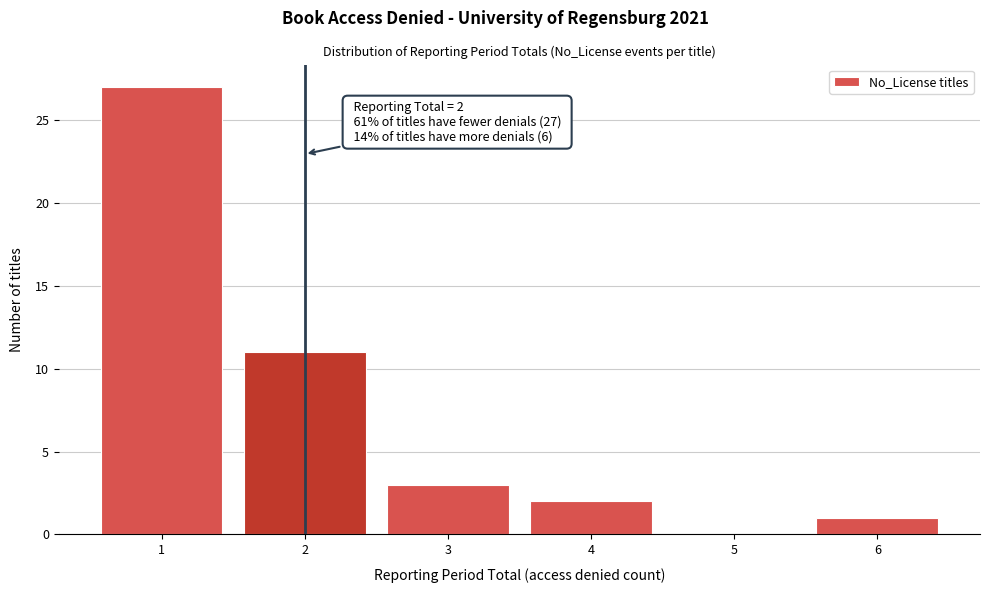

Over which range of the x-axis is the bar tallest?

0.5 to 1.5